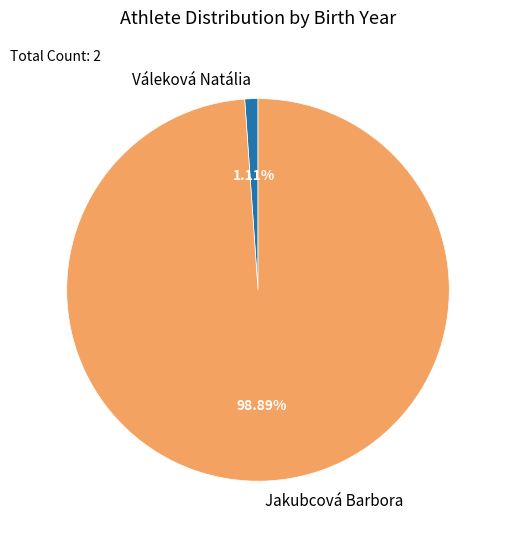

To the nearest percent, what portion does Jakubcová Barbora represent?

99%